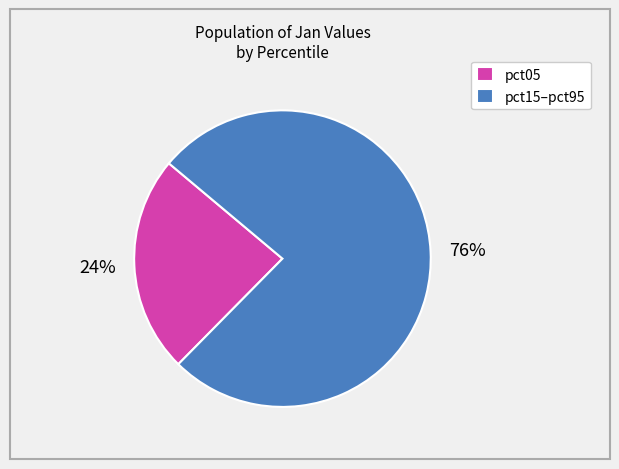

Count the number of slices in the pie.

2